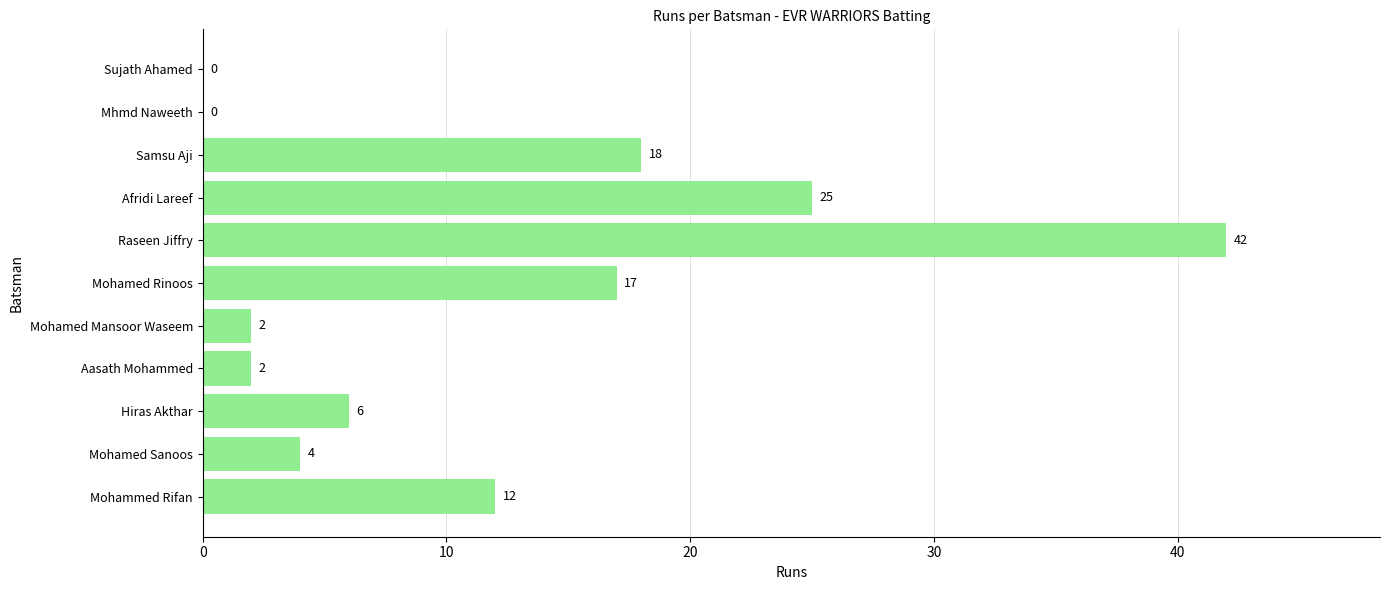

What is the sum of the values at Afridi Lareef and Mohamed Sanoos?

29